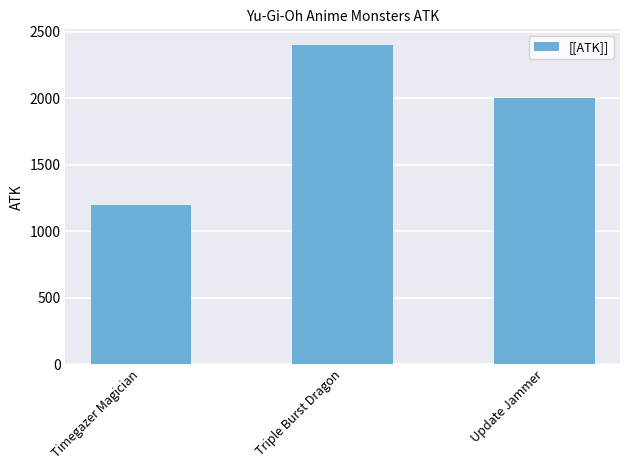

What is the average value?

1867